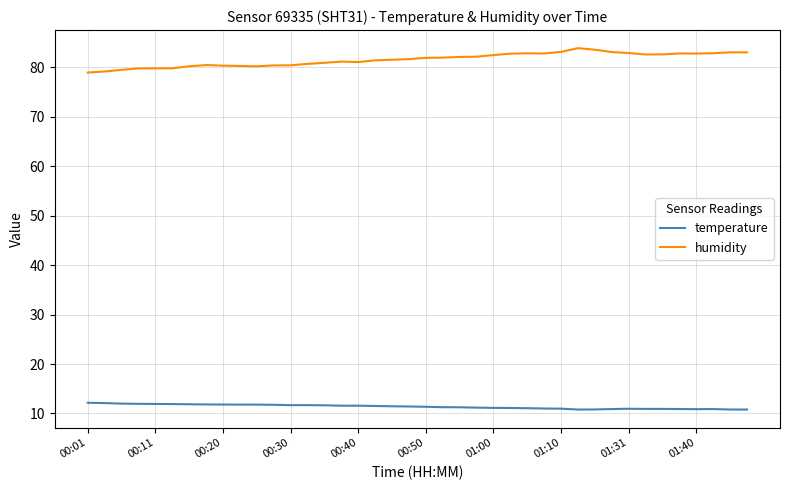

Does the chart have visible grid lines?

Yes